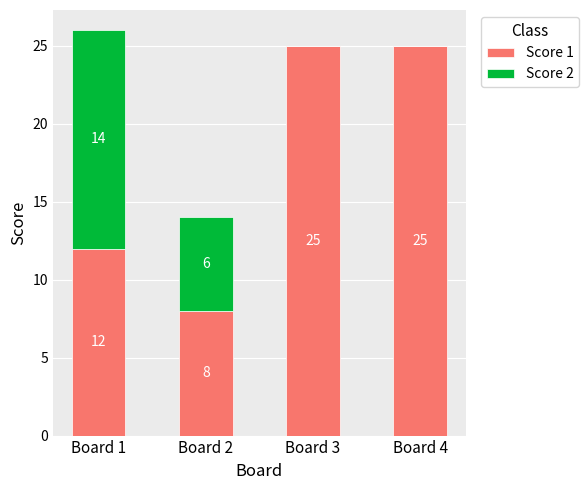

True or false: Score 1 has a value of 25 at Board 4.

True